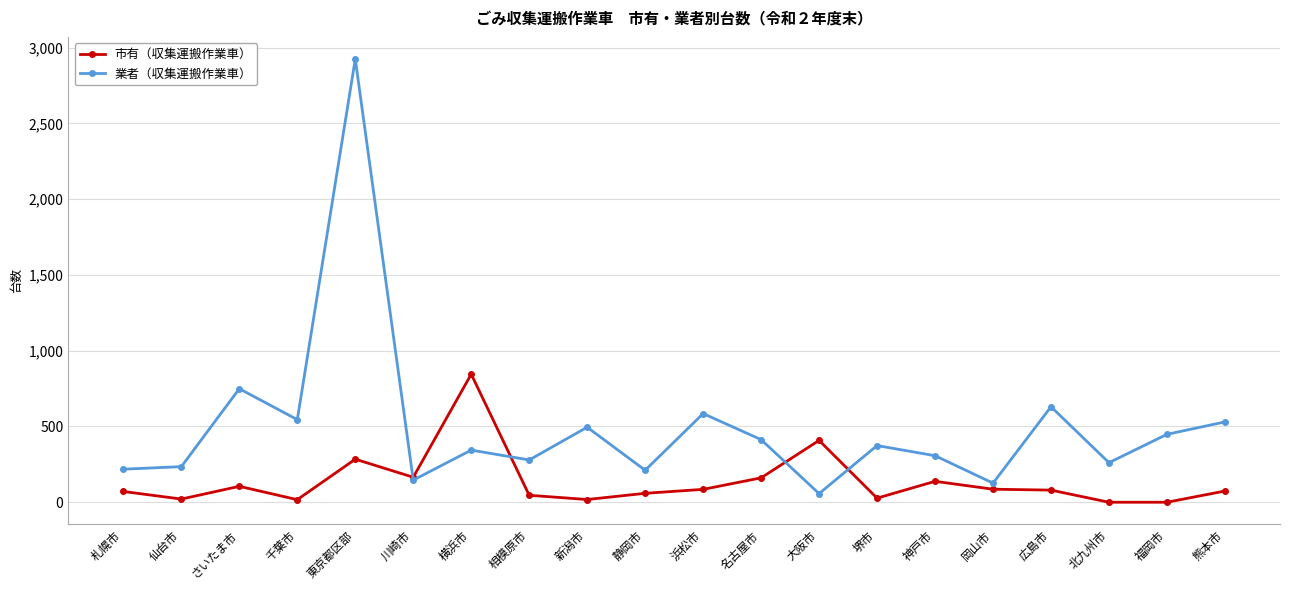

What is the difference between the maximum and minimum values in the 業者（収集運搬作業車） series?

2867